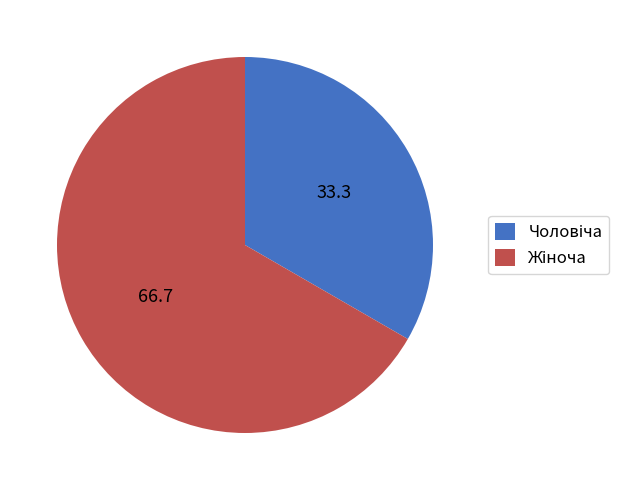

Is there a majority slice in this chart?

Yes